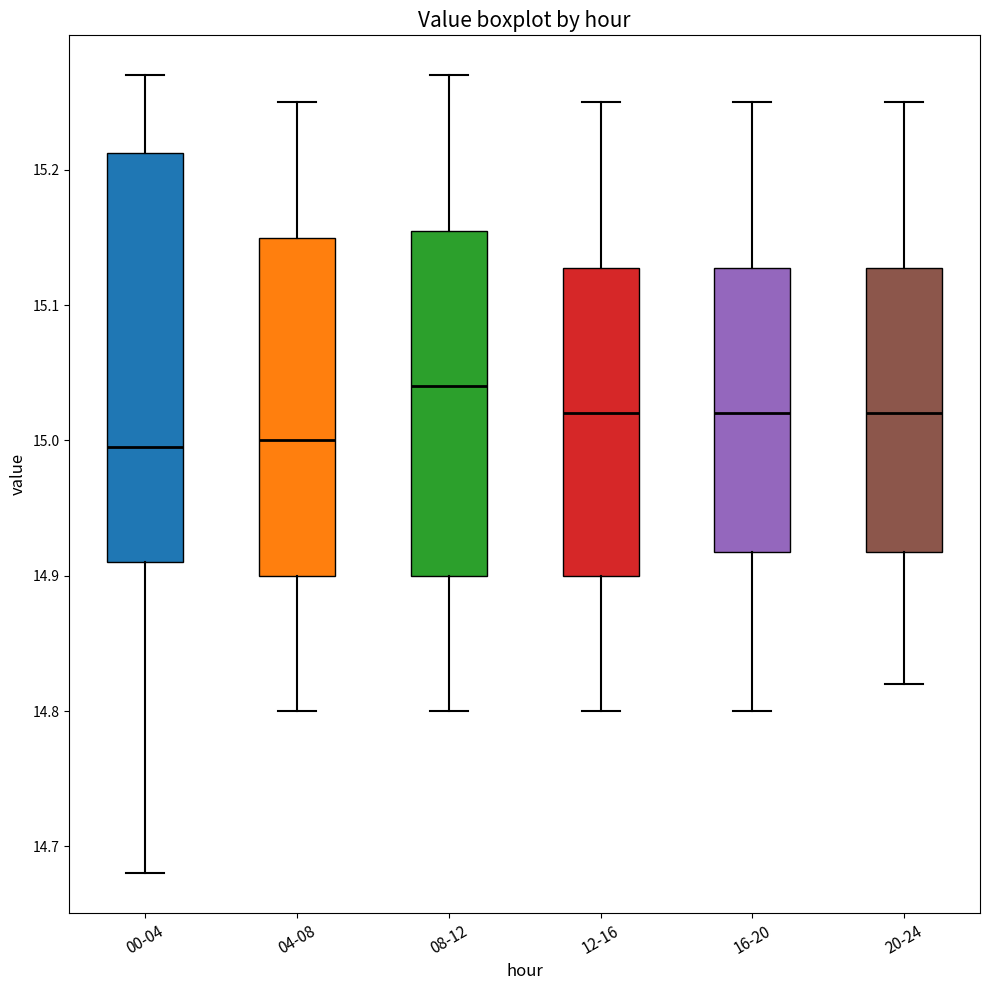

Reading left to right, transcribe this box plot: for each box, give where its median line is, the range the box spans, and where its two whiskers end, as read against the y-axis. The values are not printed on the chart, so give them approximately, as read against the axis.

00-04: median 15.00, box 14.91 to 15.21, whiskers 14.68 to 15.27
04-08: median 15.00, box 14.90 to 15.15, whiskers 14.80 to 15.25
08-12: median 15.04, box 14.90 to 15.16, whiskers 14.80 to 15.27
12-16: median 15.02, box 14.90 to 15.13, whiskers 14.80 to 15.25
16-20: median 15.02, box 14.92 to 15.13, whiskers 14.80 to 15.25
20-24: median 15.02, box 14.92 to 15.13, whiskers 14.82 to 15.25